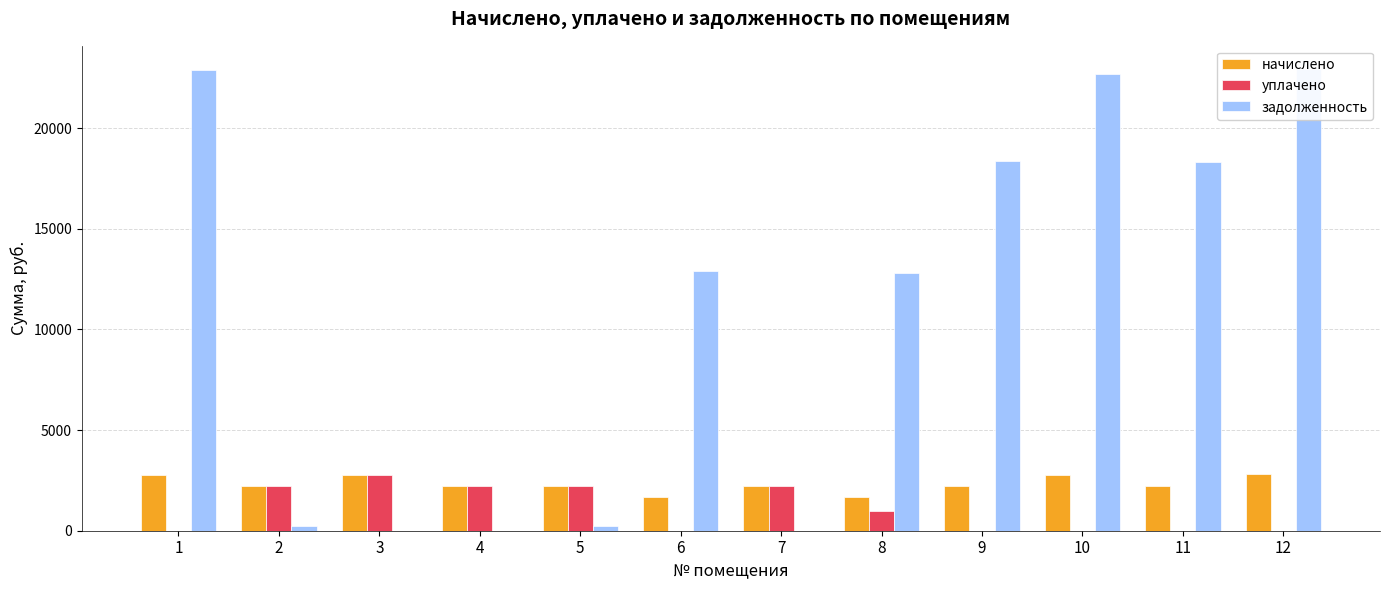

Reading right to left, what are all the values shown in this chart?

начислено: 12=2797.0	11=2234.3	10=2764.3	9=2239.8	8=1688.0	7=2218.0	6=1693.5	5=2212.6	4=2207.1	3=2786.1	2=2218.0	1=2791.6
уплачено: 12=0.0	11=0.0	10=0.0	9=0.0	8=1000.0	7=2218.0	6=0.0	5=2212.3	4=2207.1	3=2786.1	2=2218.0	1=0.0
задолженность: 12=22947.0	11=18330.7	10=22678.2	9=18375.7	8=12800.5	7=0.0	6=12922.7	5=245.8	4=0.0	3=0.0	2=246.4	1=22902.7